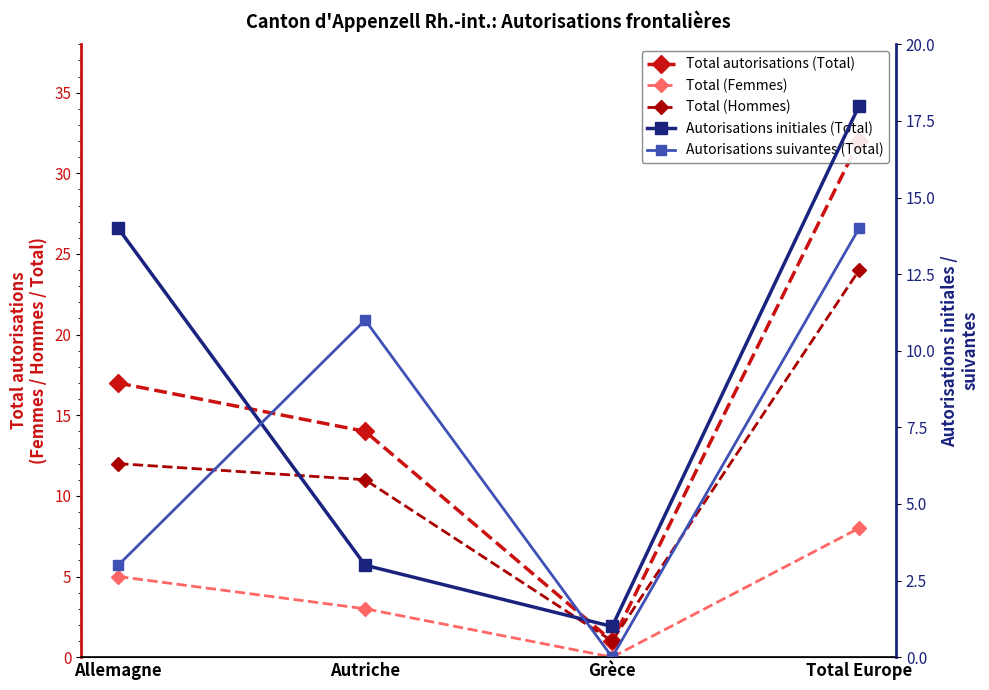

What is the sum of all Total (Hommes) values?

48